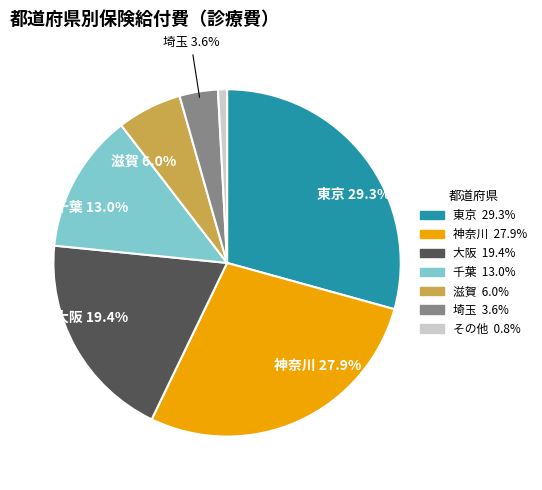

Is there any slice that represents more than half of the pie?

No